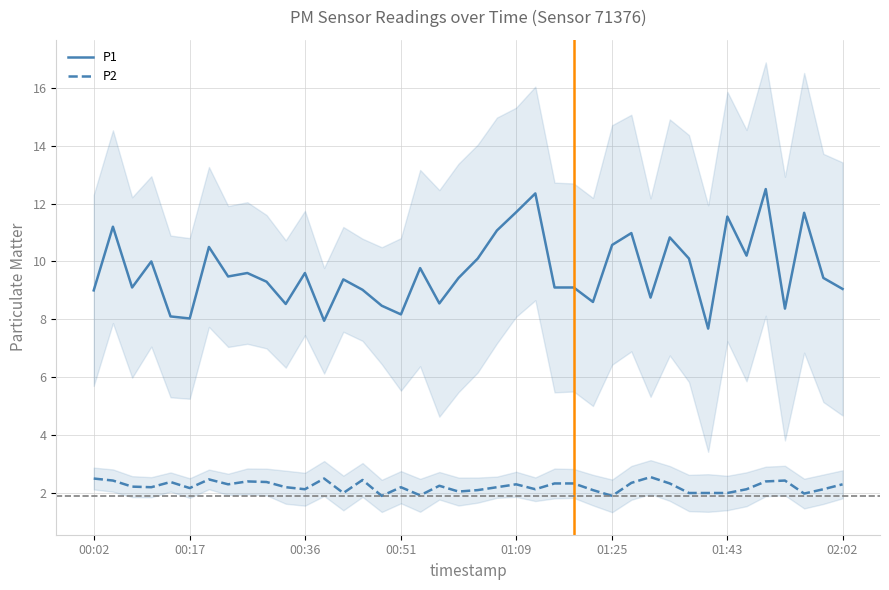

True or false: P1 and P2 cross at least once.

False